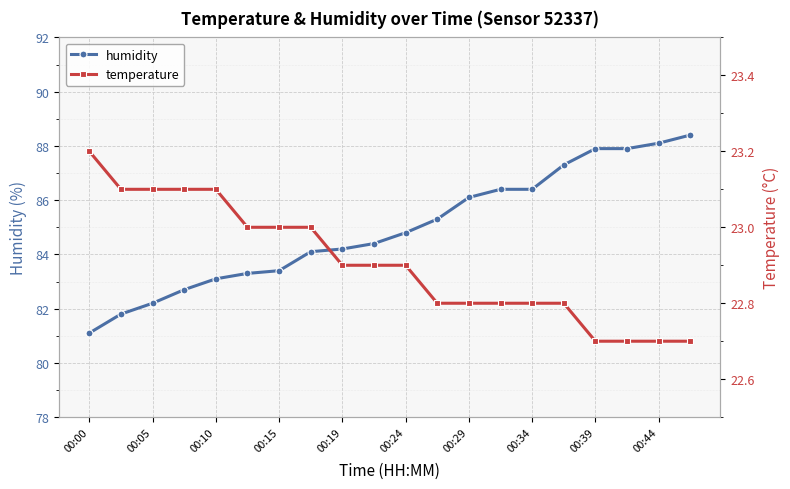

What value does the temperature series have at 11?

22.8